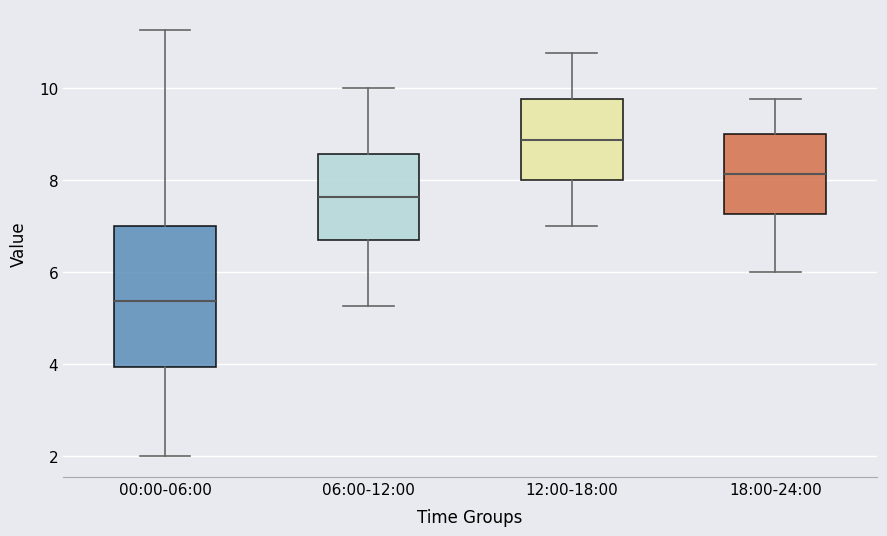

Which box's median line is the lowest?

00:00-06:00